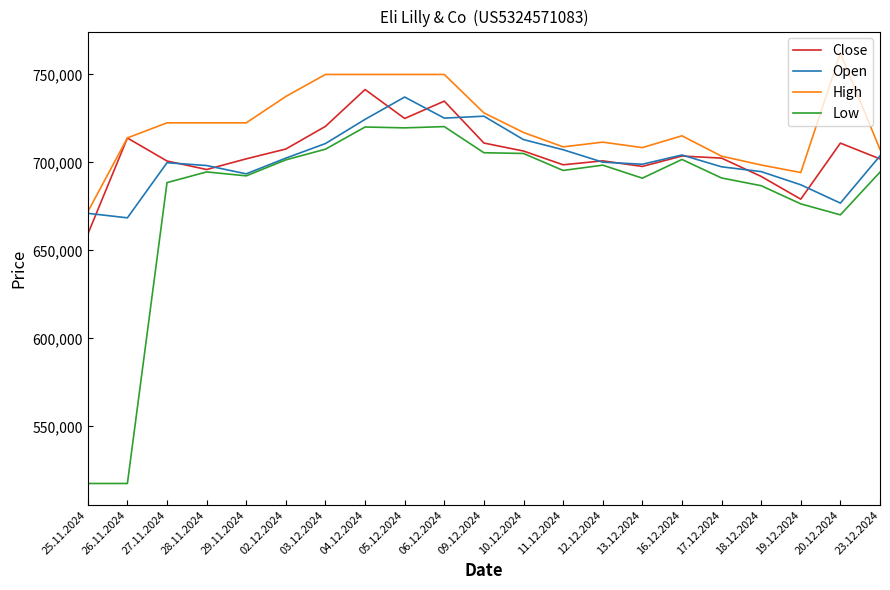

At which label does Open reach its peak?

05.12.2024